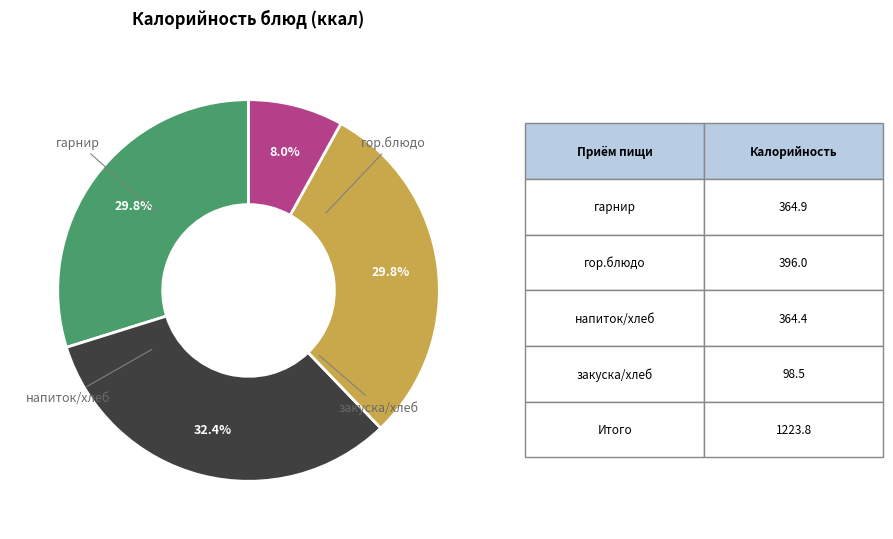

Is there a majority slice in this chart?

No